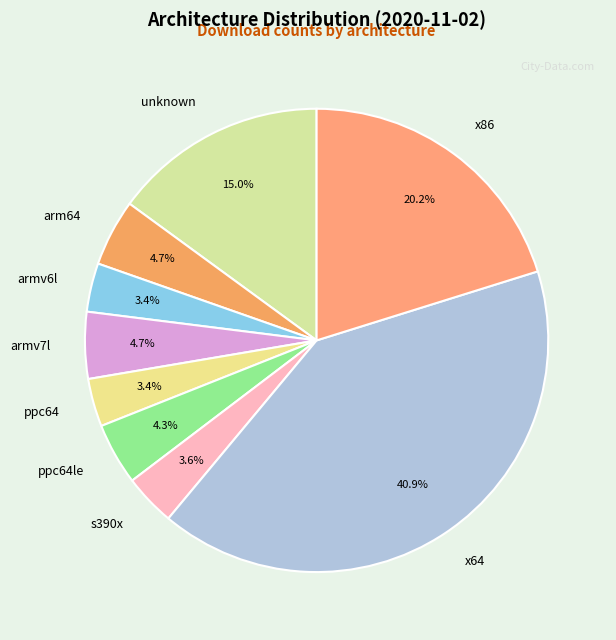

What is the ratio of the value at ppc64le to the value at ppc64?

1.3